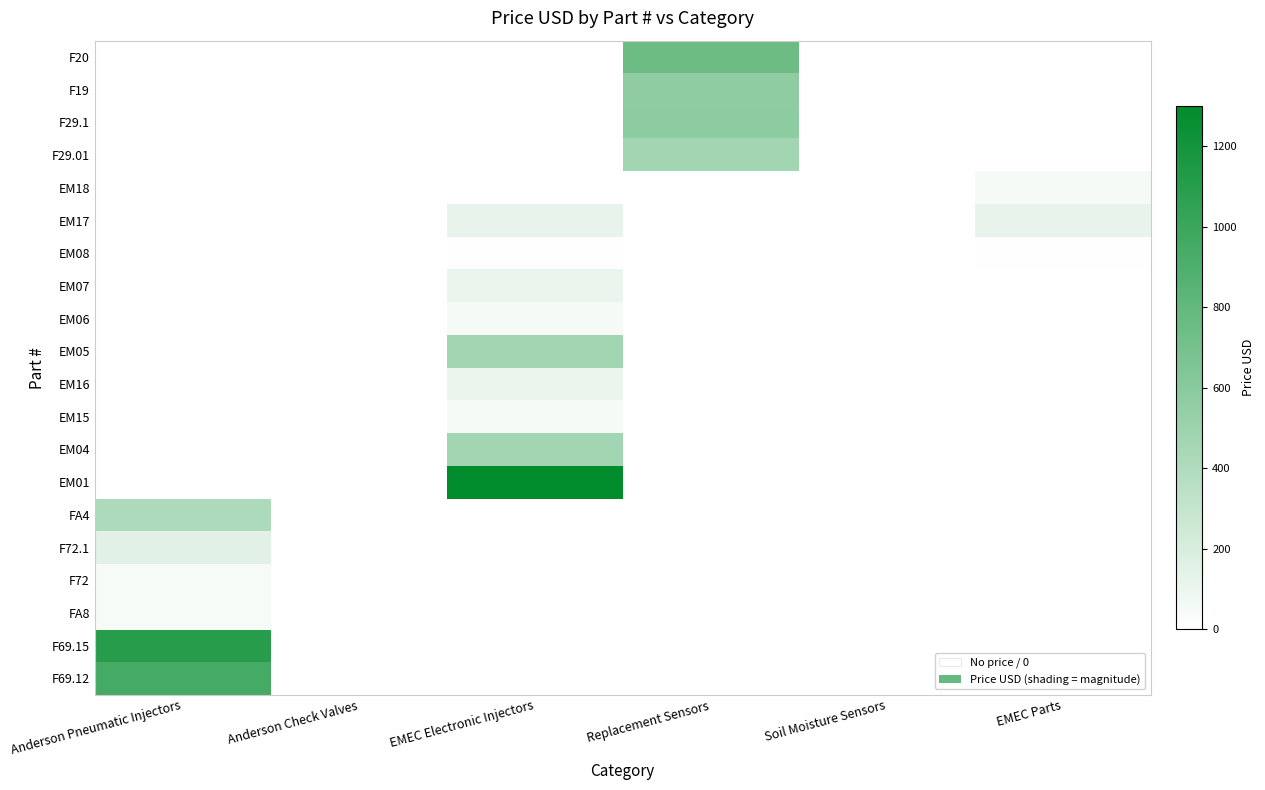

Rank the series by their maximum value, from lowest to highest.

EM08, FA8, F72, EM18, EM15, EM06, EM16, EM07, EM17, F72.1, FA4, F29.01, EM04, EM05, F19, F29.1, F20, F69.12, F69.15, EM01